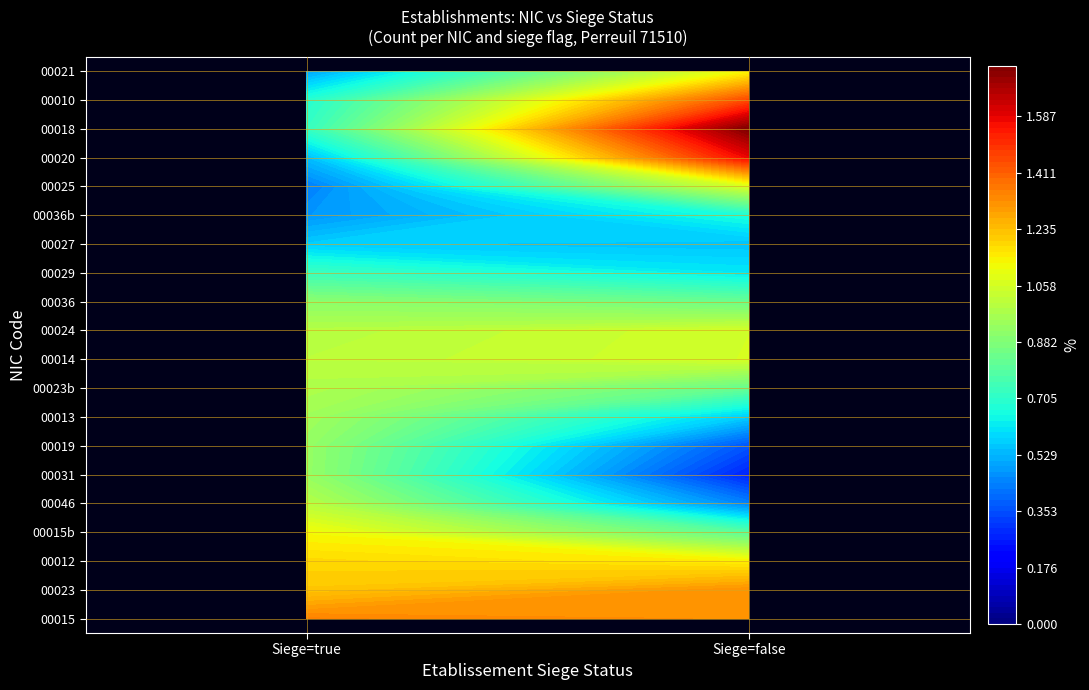

At which label is 00029 closest to 0?

false